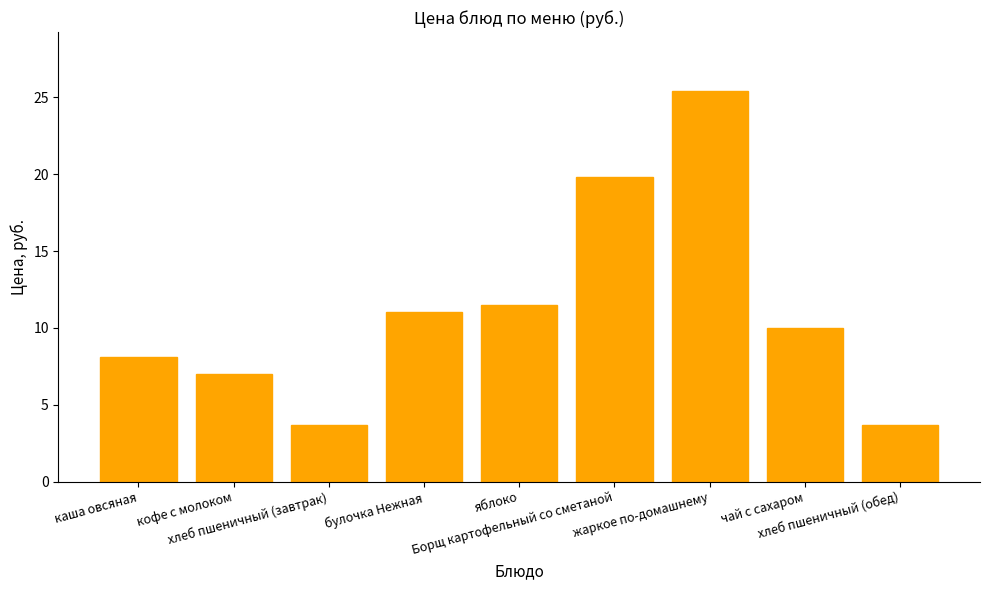

How many data points are less than 10?

4